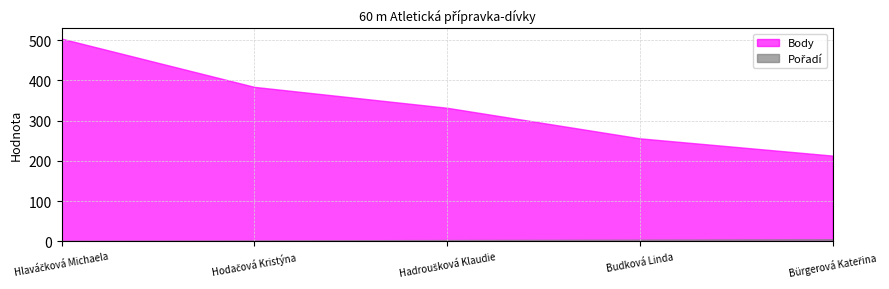

What is the maximum value shown in the chart?

504